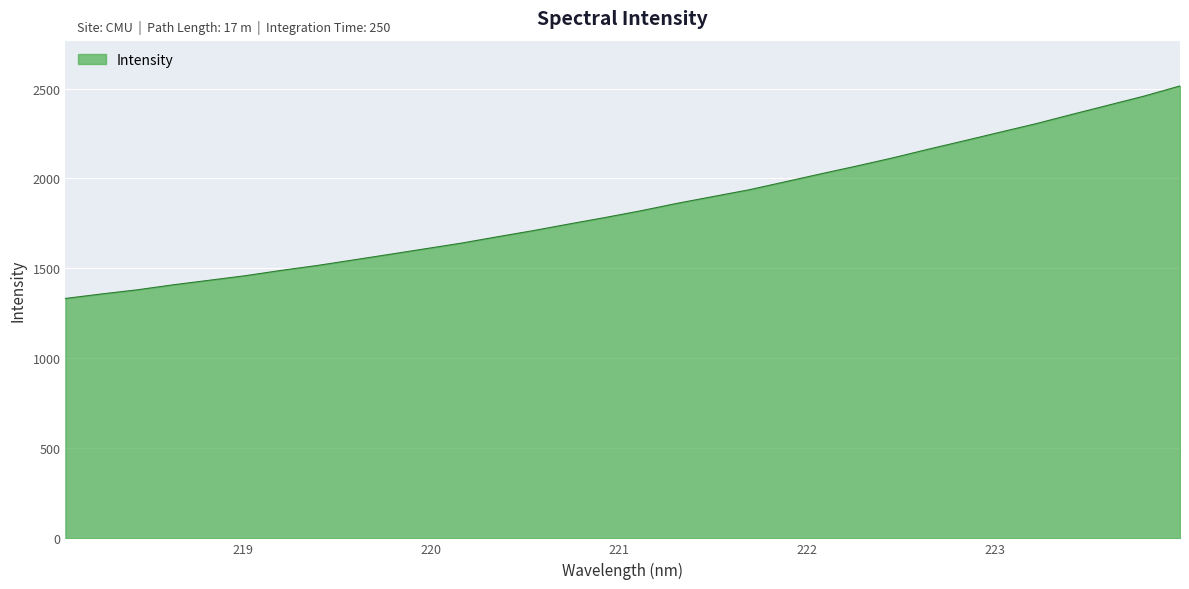

What is the maximum value shown in the chart?

2514.5